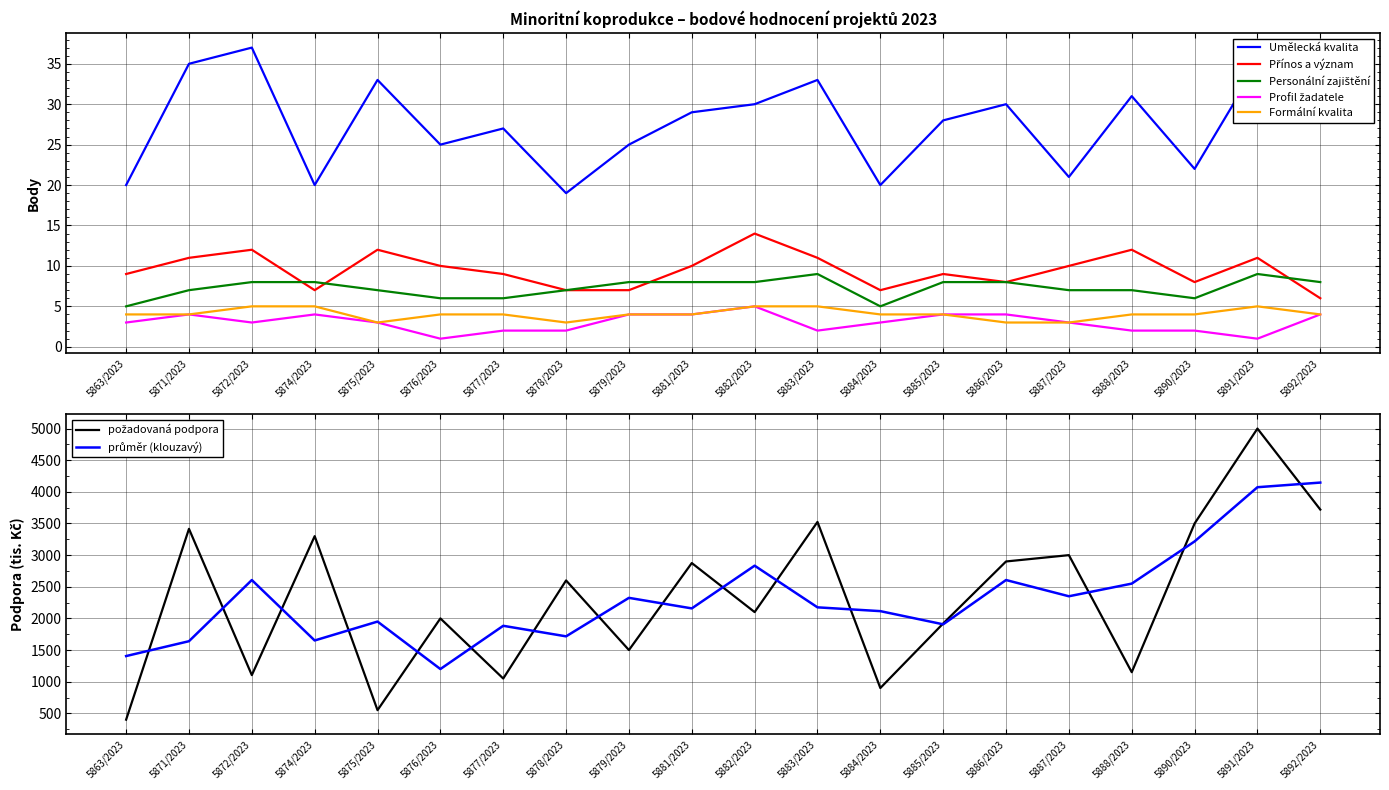

What is the sum of all Formální kvalita values?

81